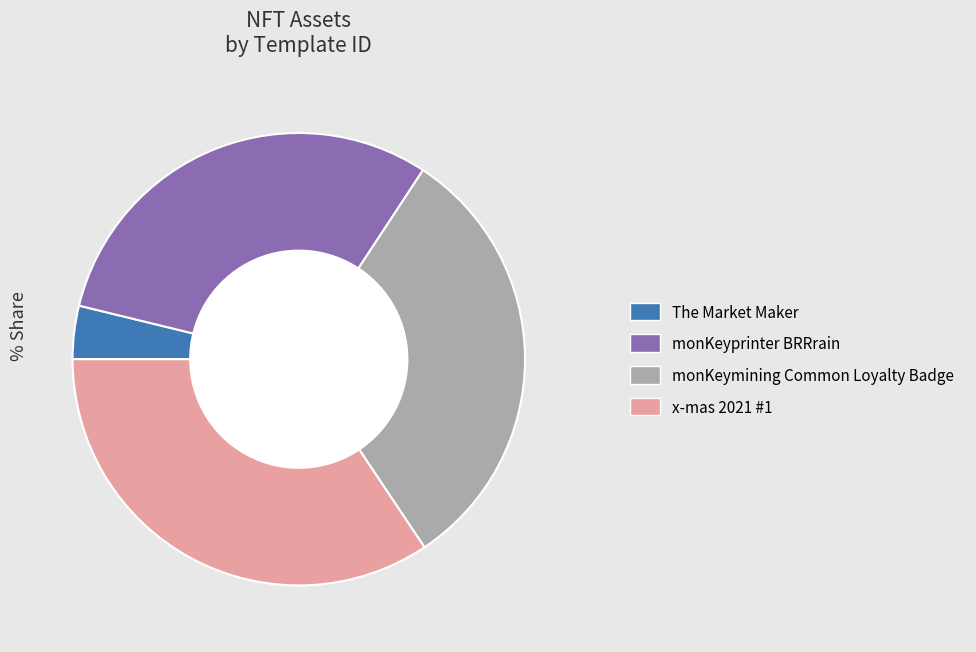

Does any single category account for the majority?

No